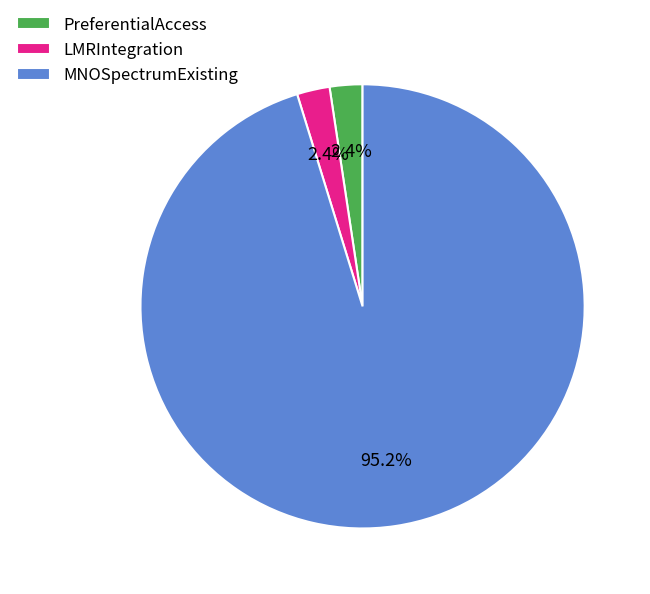

To the nearest percent, what is the difference between the LMRIntegration and MNOSpectrumExisting slice percentages?

93%